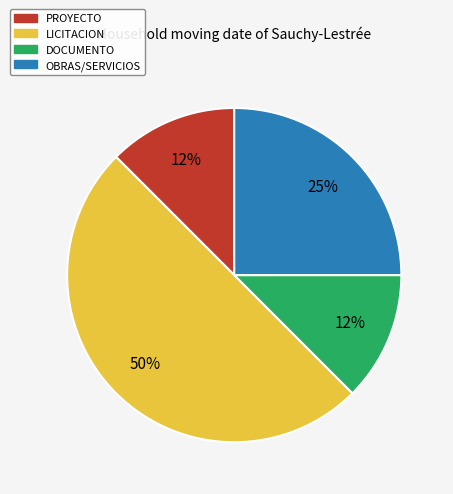

How many slices are in this pie chart?

4